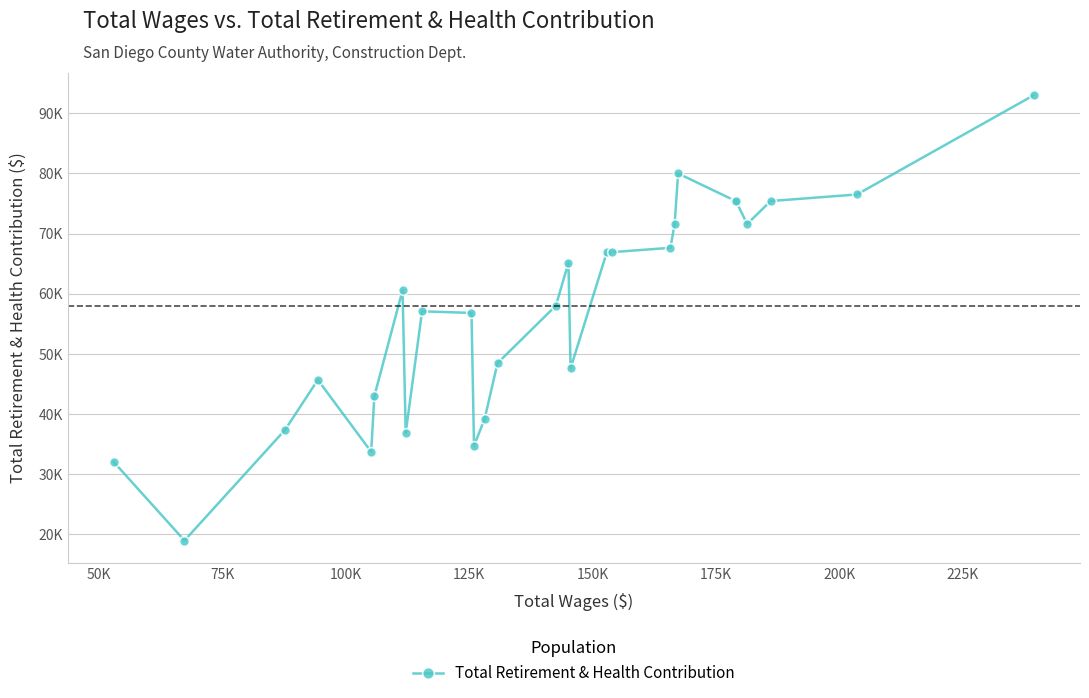

Count the number of categories in the chart.

27